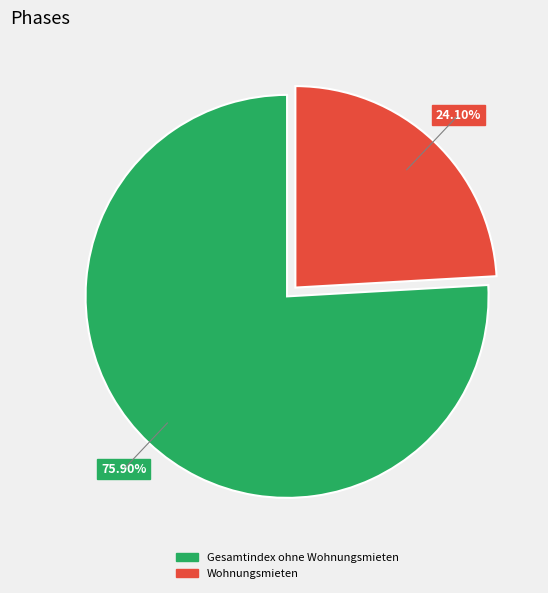

Is there a majority slice in this chart?

Yes